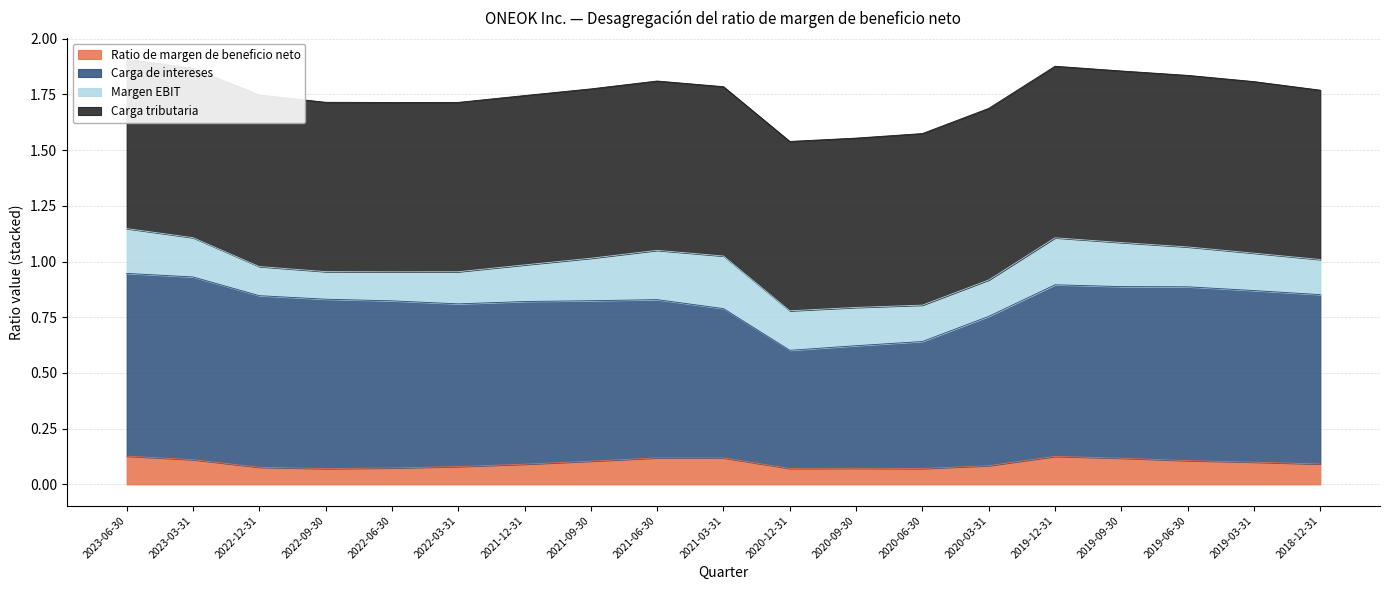

List the labels in order of Ratio de margen de beneficio neto value, largest first.

2023-06-30, 2019-12-31, 2021-06-30, 2021-03-31, 2019-09-30, 2023-03-31, 2019-06-30, 2021-09-30, 2019-03-31, 2018-12-31, 2021-12-31, 2020-03-31, 2022-03-31, 2022-12-31, 2022-06-30, 2020-09-30, 2020-12-31, 2020-06-30, 2022-09-30